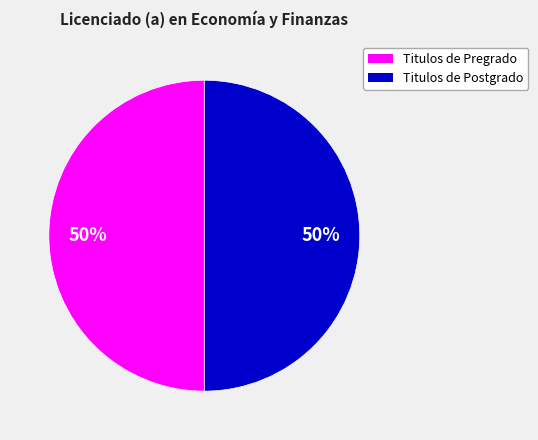

To the nearest percent, what is the average slice percentage?

50%